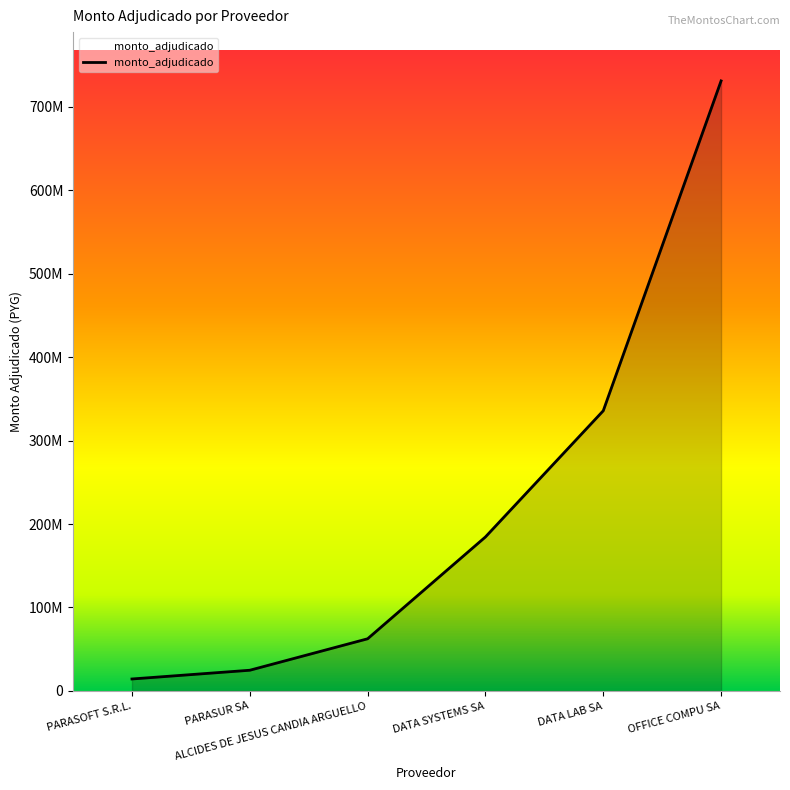

True or false: the data shows 5429925 at PARASOFT S.R.L..

False